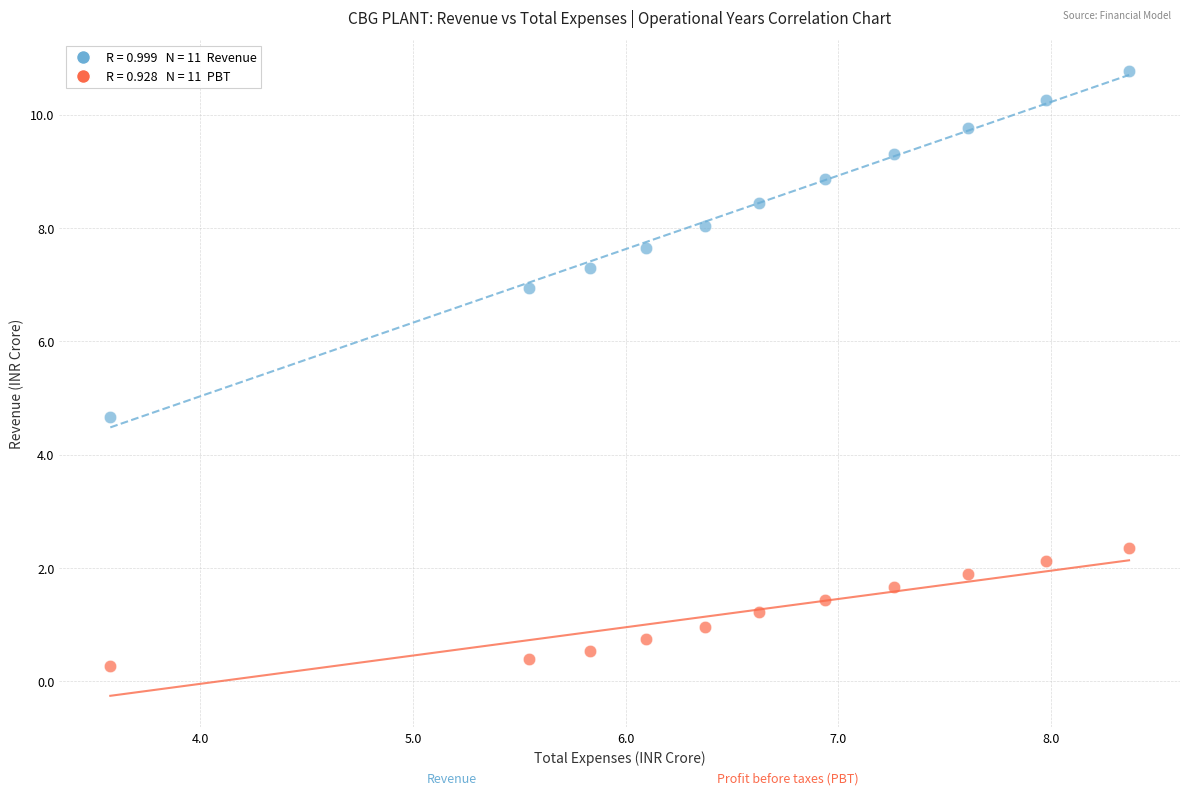

Across all data points, what is the range of X values (max minus min)?

4.8